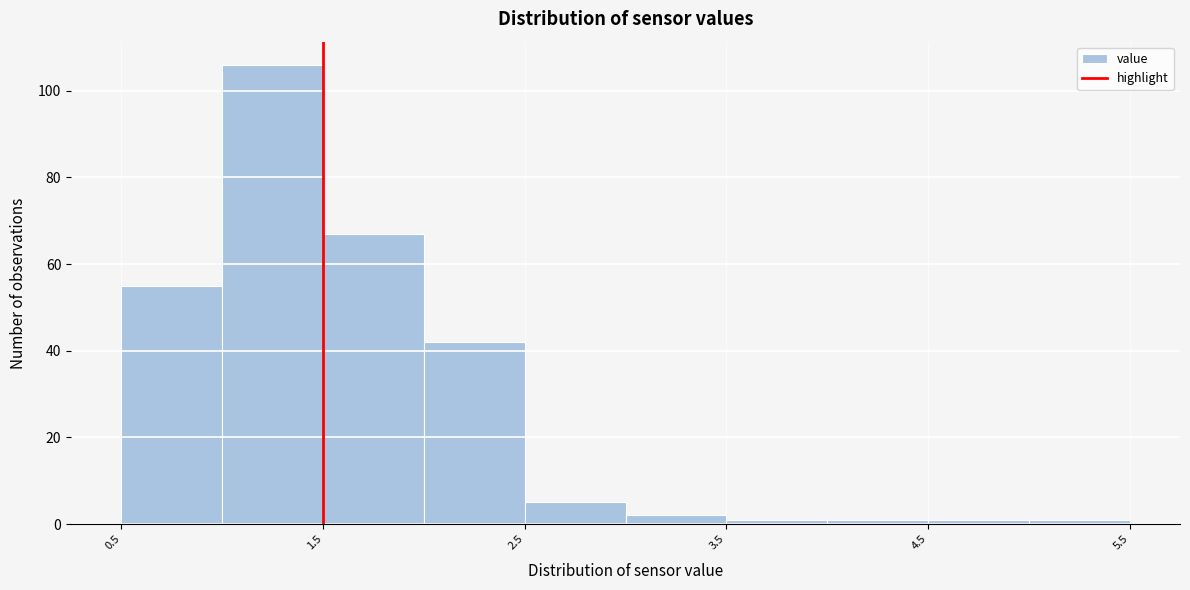

Reading left to right, transcribe this chart: for each bar, give the range it covers on the x-axis and its height. The values are not printed on the chart, so give them approximately, as read against the axis.

0.5 to 1.0: 56
1.0 to 1.5: 106
1.5 to 2.0: 68
2.0 to 2.5: 42
2.5 to 3.0: 6
3.0 to 3.5: 2
3.5 to 4.0: under 2
4.0 to 4.5: under 2
4.5 to 5.0: under 2
5.0 to 5.5: under 2